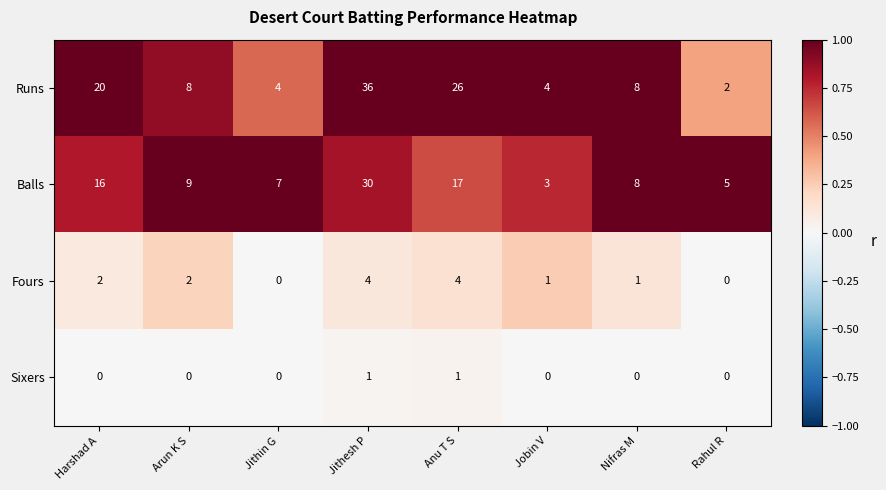

How many Fours values are between 1 and 4?

6